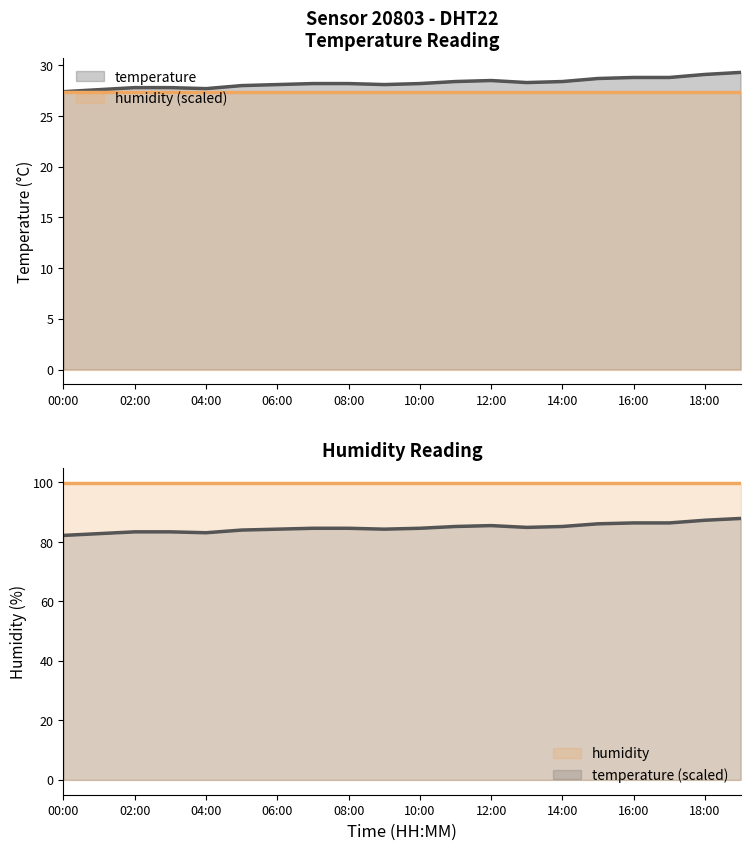

Reading left to right, transcribe all the data shown in this chart.

27.4	27.6	27.8	27.8	27.7	28.0	28.1	28.2	28.2	28.1	28.2	28.4	28.5	28.3	28.4	28.7	28.8	28.8	29.1	29.3